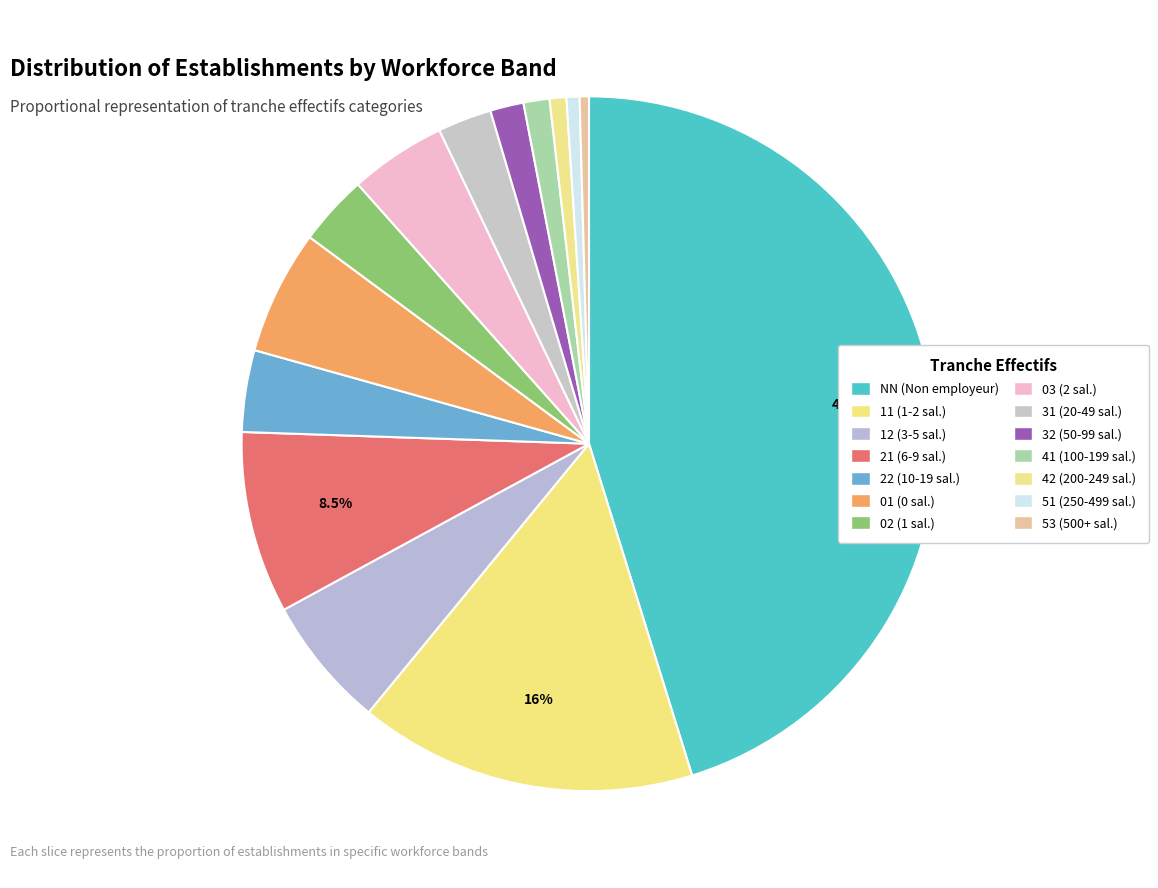

To the nearest percent, what is the difference between the largest and smallest slice percentages?

45%